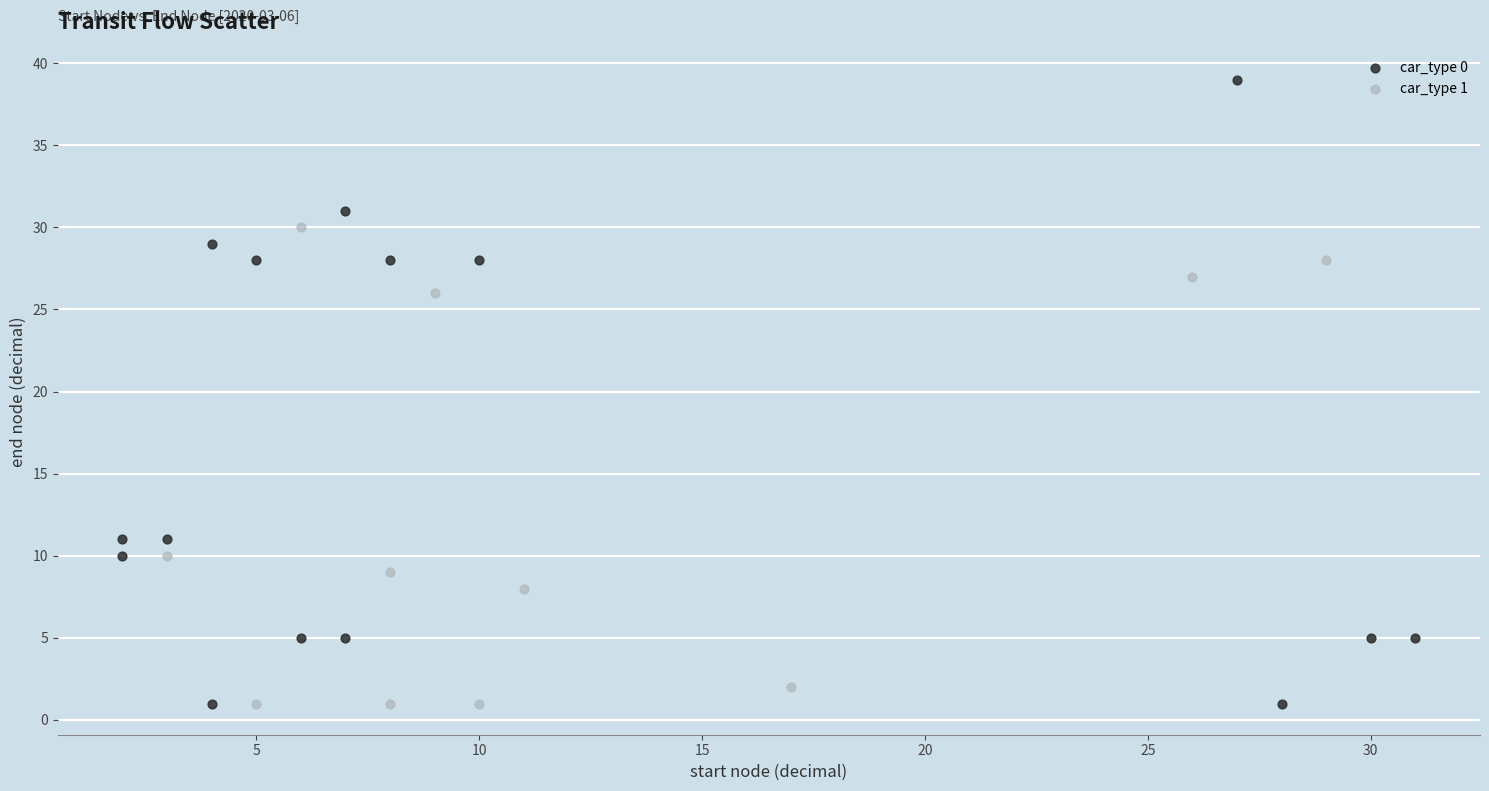

Which series contains the highest Y value?

car_type 0